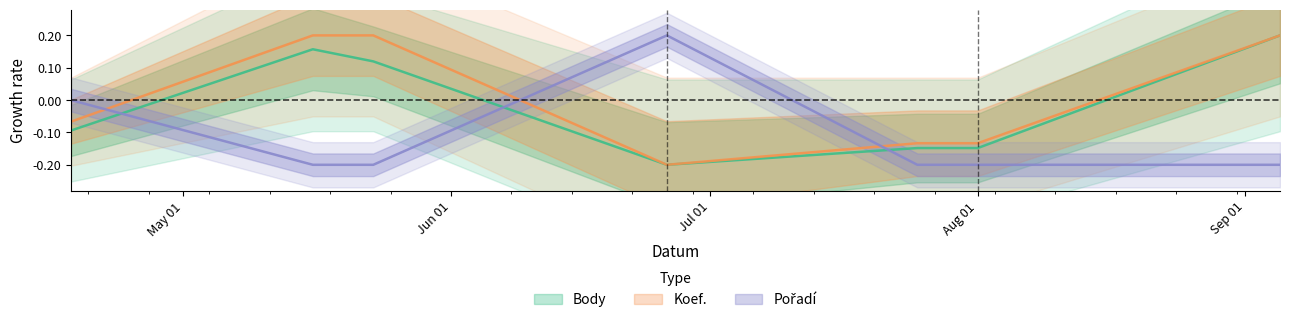

The Koef. series shows -0.1 at 2015-04-18. True or false?

True